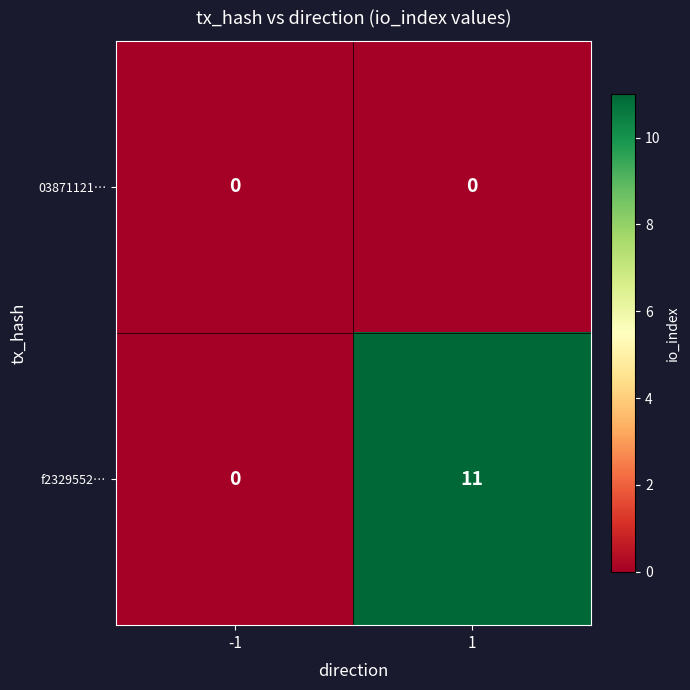

The value of f2329552… at 1 is 7. True or false?

False